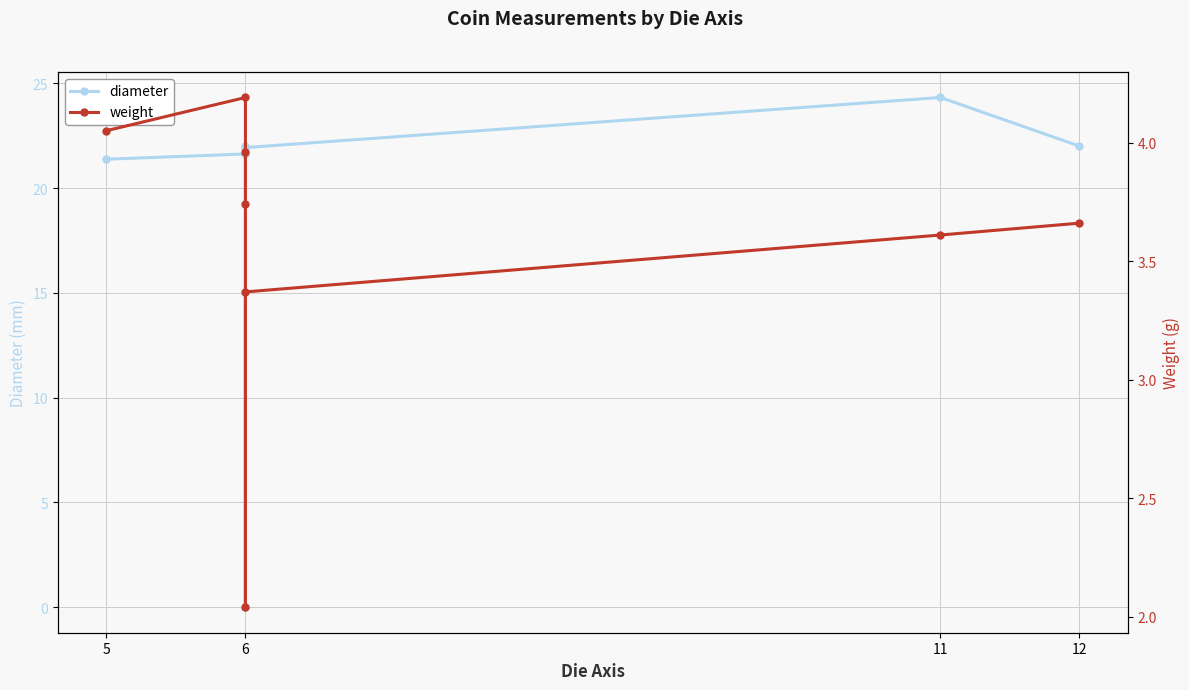

Where does the diameter series first go above 21?

5